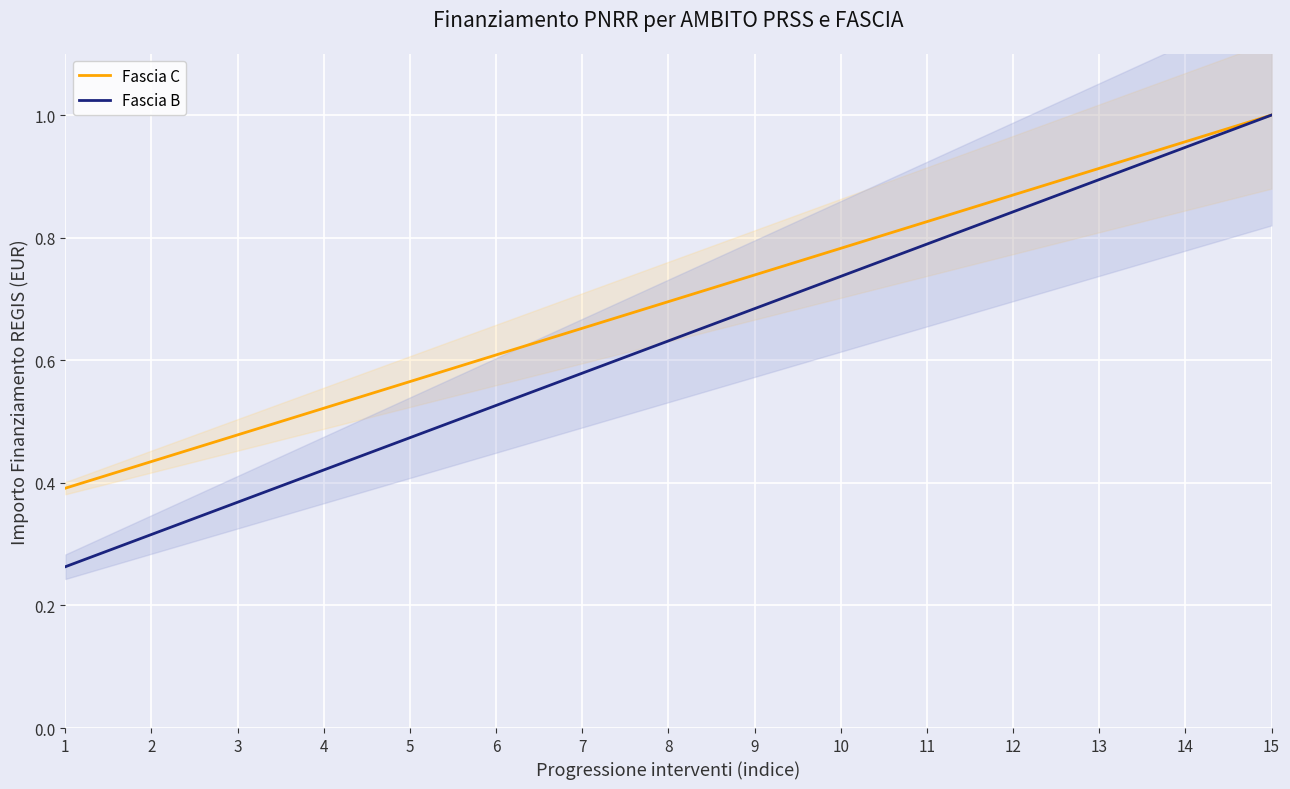

Between 1 and 14, which is larger?

14